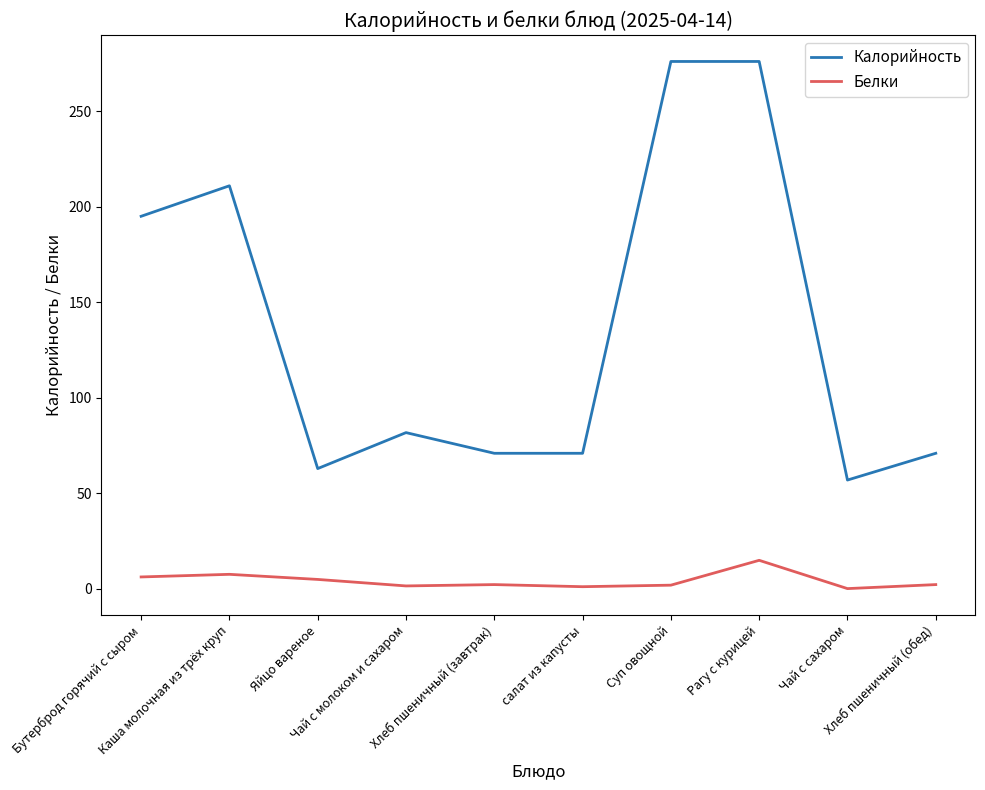

The value of Белки at Яйцо вареное is 5.0. True or false?

True